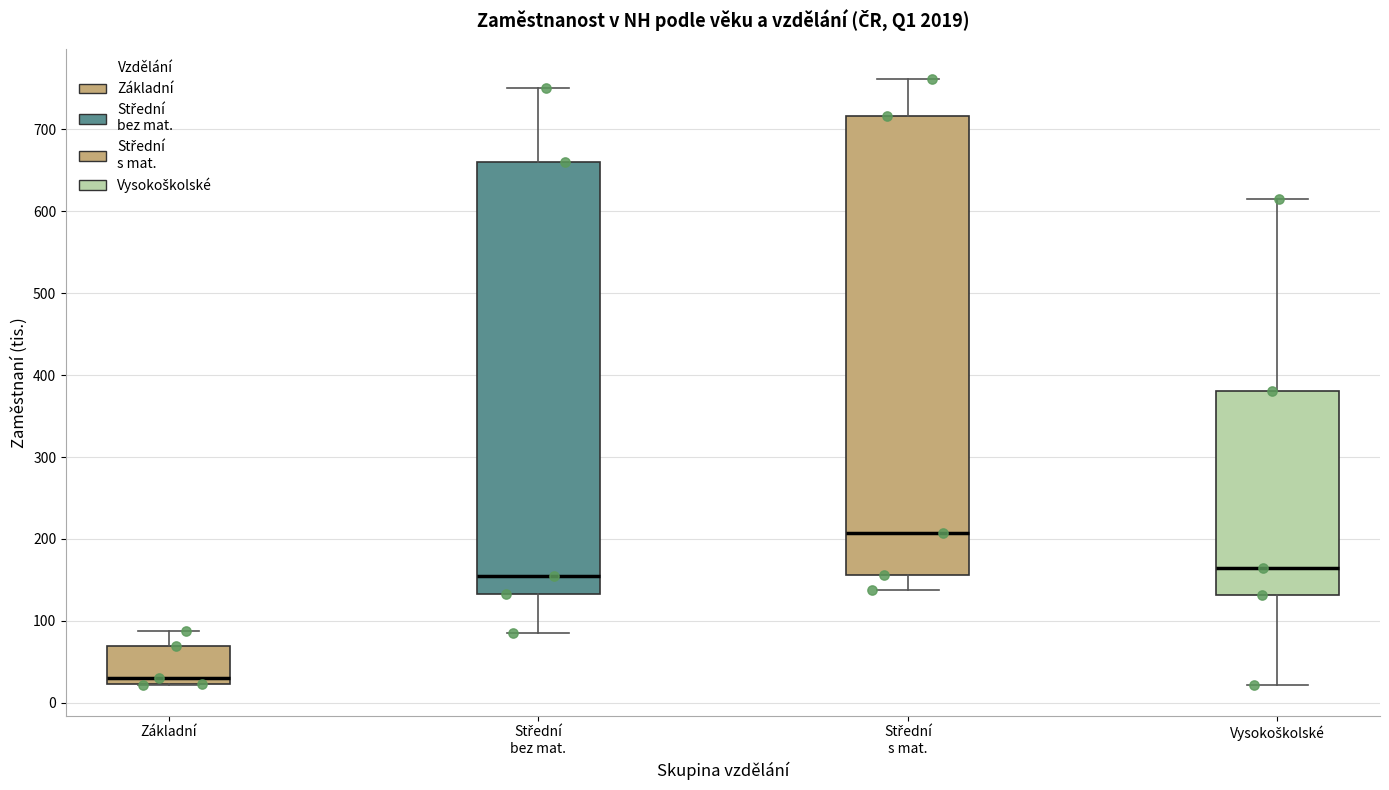

Where does the lower whisker of the box for Vysokoškolské end on the y-axis? The values are not printed on the chart, so give them approximately, as read against the axis.

20